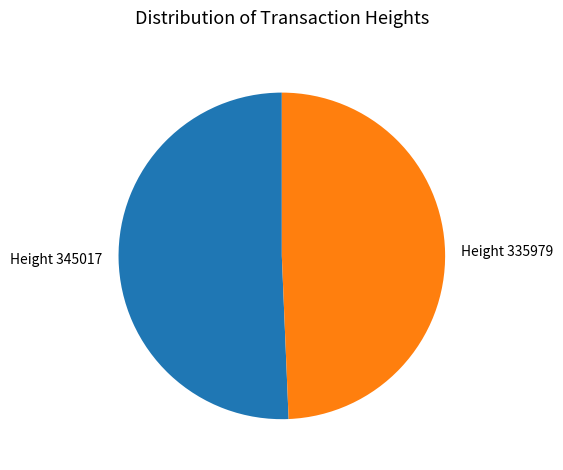

True or false: Height 335979 accounts for 42% of the total.

False